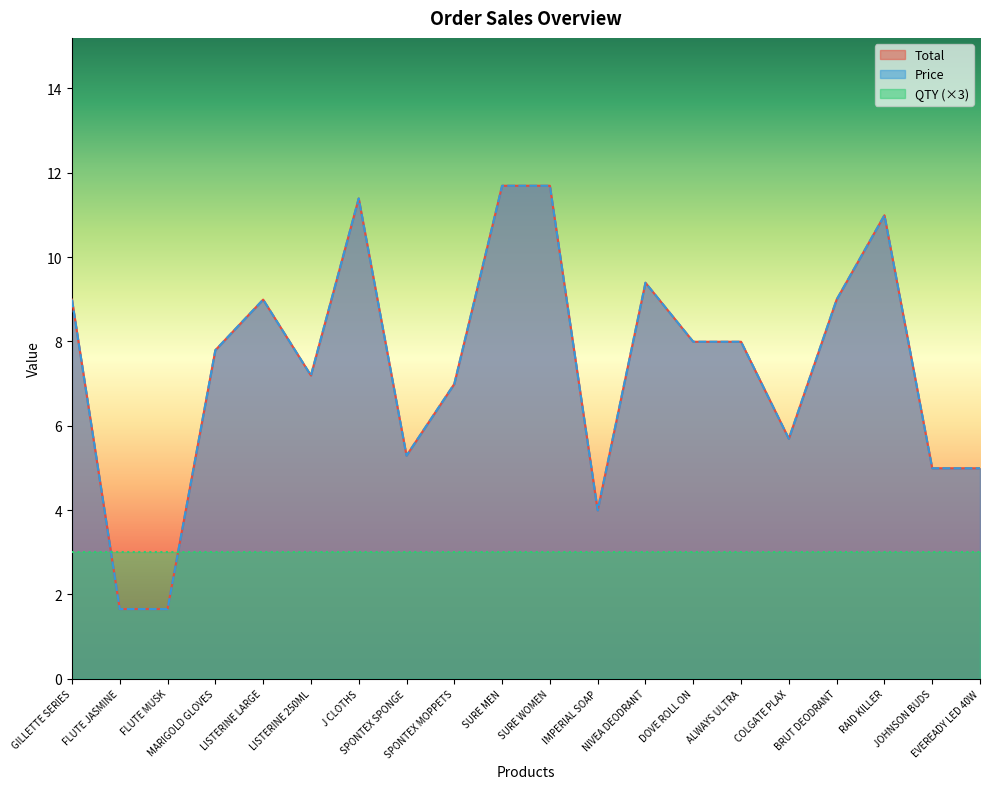

At which category is the sum across all series the highest?

SURE MEN